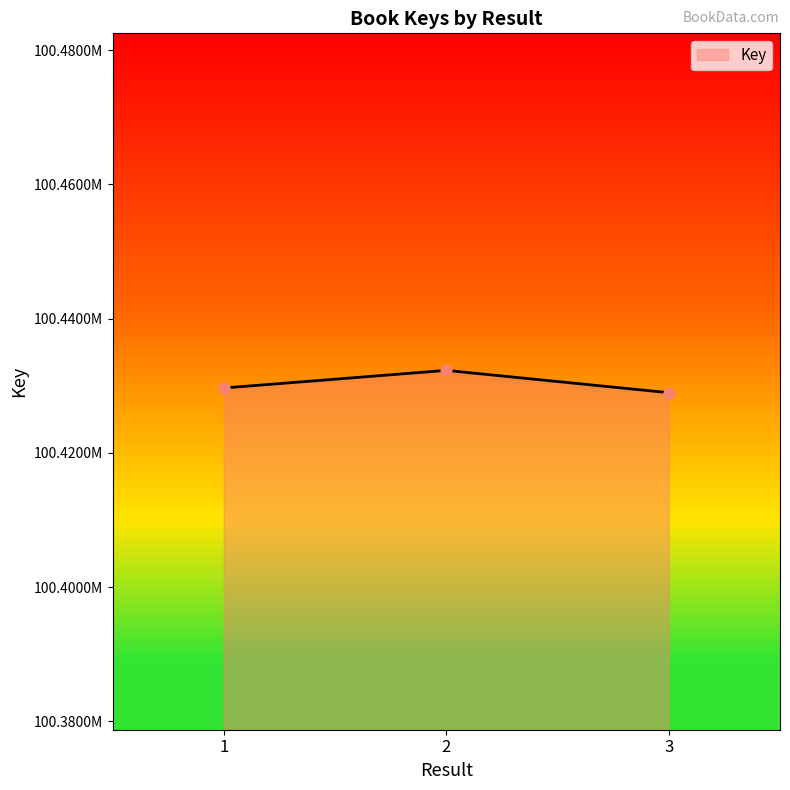

What is the change in value from 1 to 3?

-699